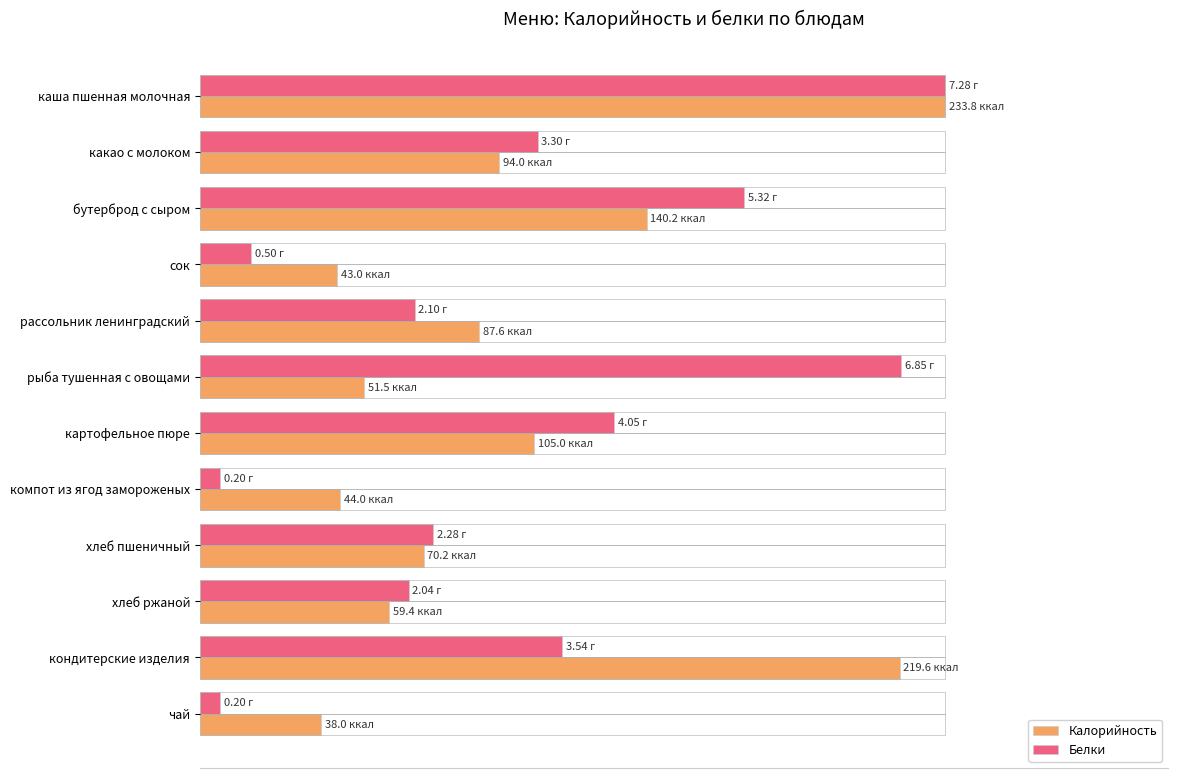

Rank the series by their average value, from lowest to highest.

Калорийность, Белки